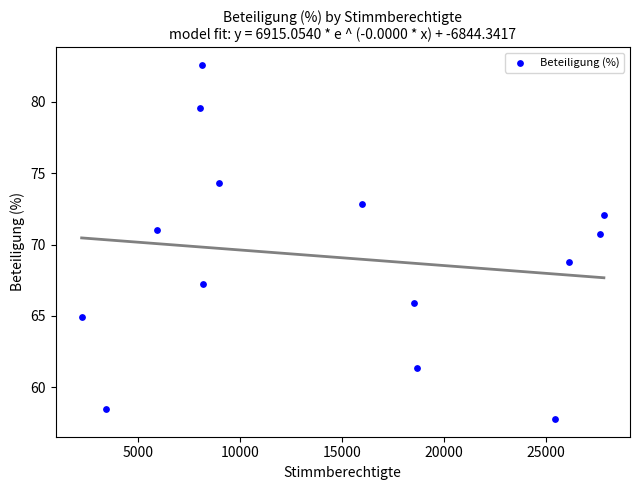

What Y value in the scatter plot is closest to 70?

70.7